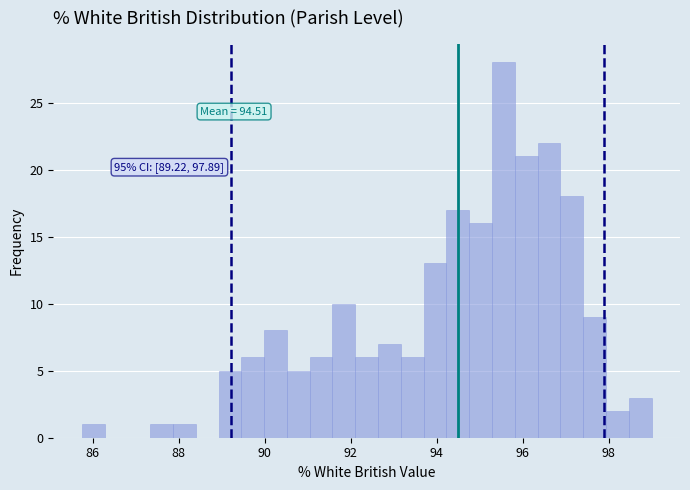

Read against the x-axis, roughly where is the centre of the tallest bar?

95.6